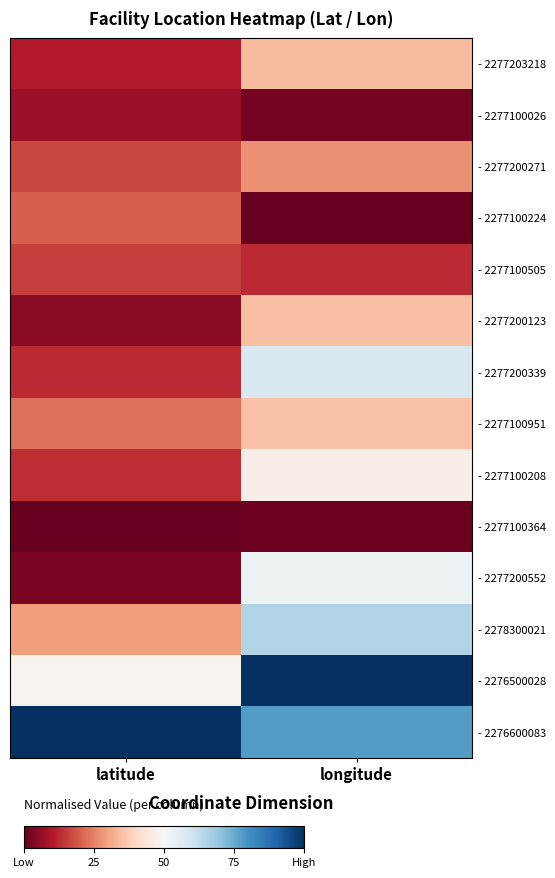

Reading left to right, extract all data points from this chart.

- 2277203218: latitude=0.1	longitude=0.3
- 2277100026: latitude=0.1	longitude=0.0
- 2277200271: latitude=0.2	longitude=0.3
- 2277100224: latitude=0.2	longitude=0.0
- 2277100505: latitude=0.2	longitude=0.1
- 2277200123: latitude=0.0	longitude=0.4
- 2277200339: latitude=0.1	longitude=0.6
- 2277100951: latitude=0.2	longitude=0.4
- 2277100208: latitude=0.1	longitude=0.5
- 2277100364: latitude=0.0	longitude=0.0
- 2277200552: latitude=0.0	longitude=0.5
- 2278300021: latitude=0.3	longitude=0.7
- 2276500028: latitude=0.5	longitude=1.0
- 2276600083: latitude=1.0	longitude=0.8